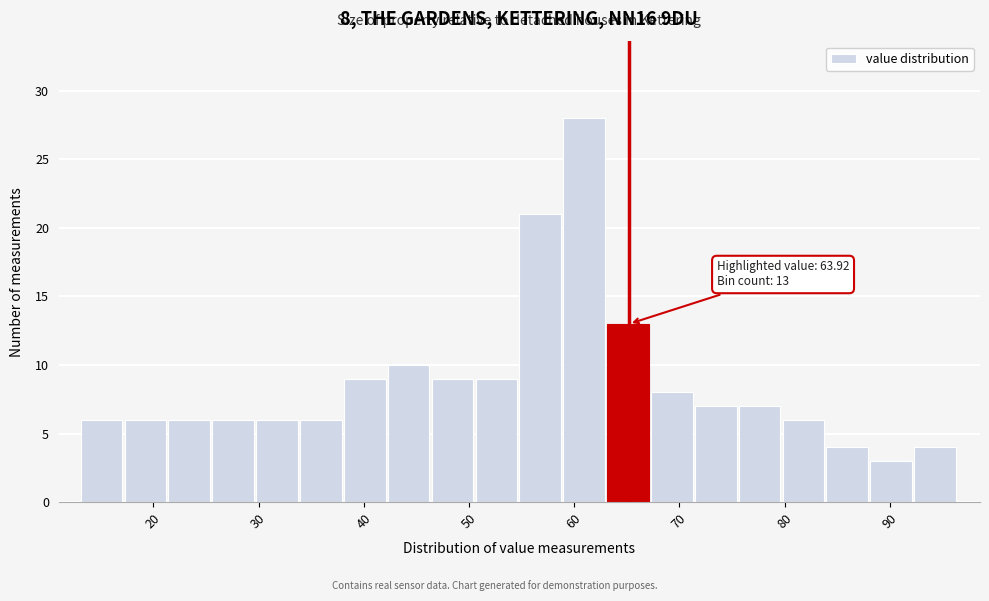

Over which range of the x-axis is the bar tallest?

59 to 63